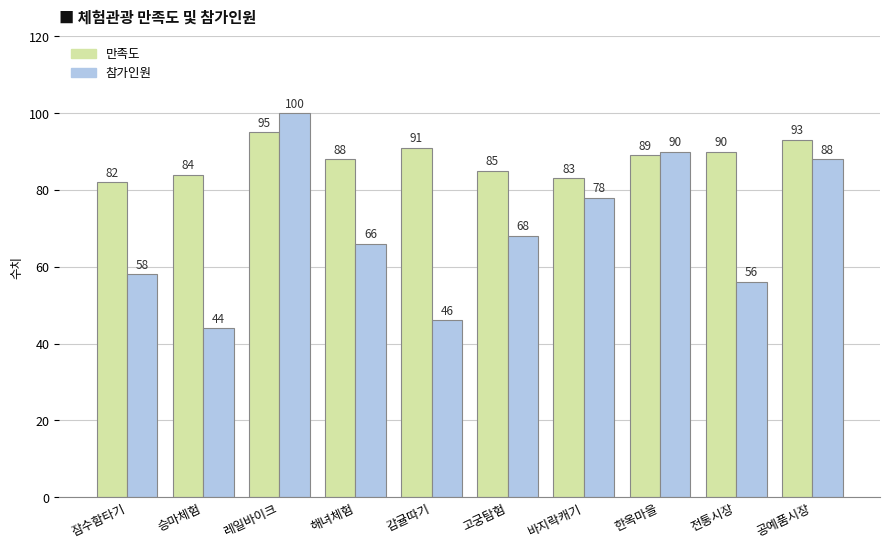

What is the highest value of the 참가인원 series?

100